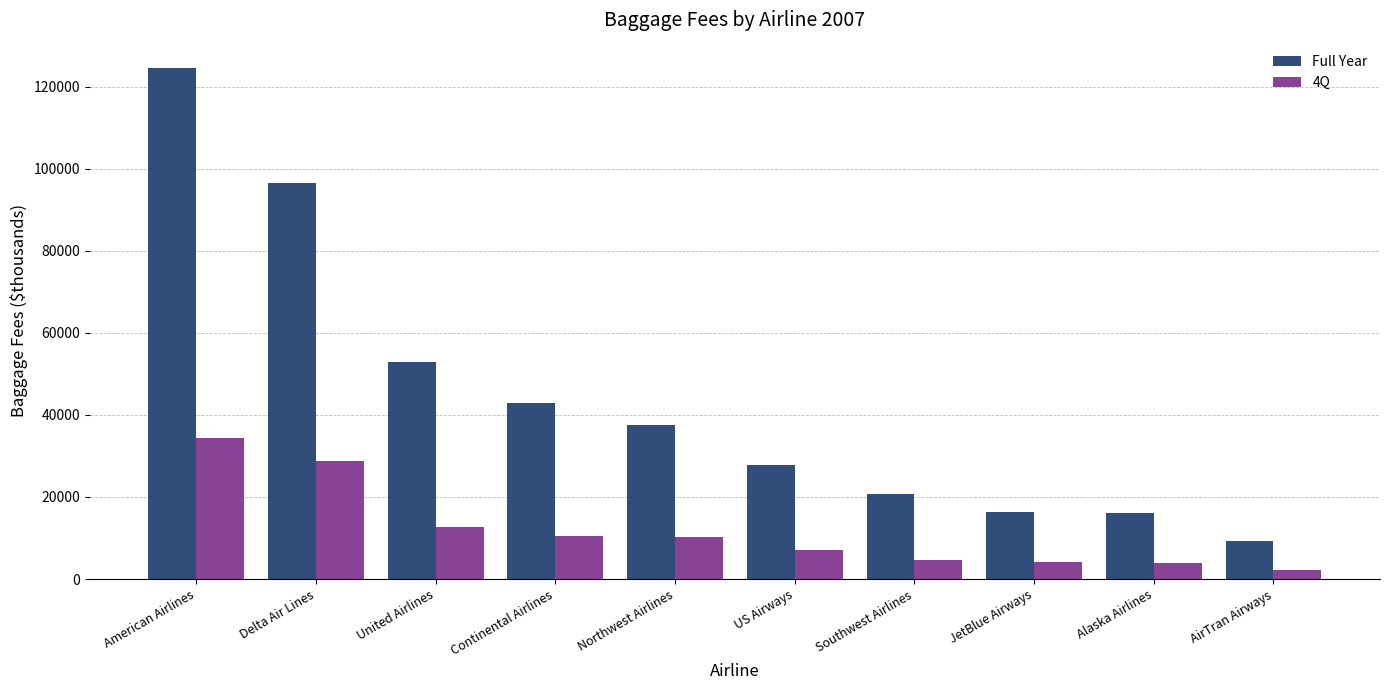

How many bars are there in each group?

2